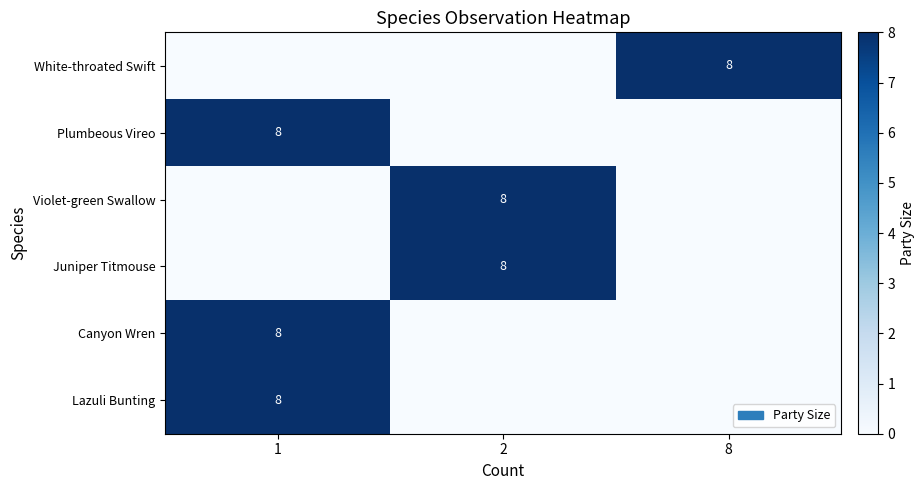

At which category does the chart reach its peak across all series?

8